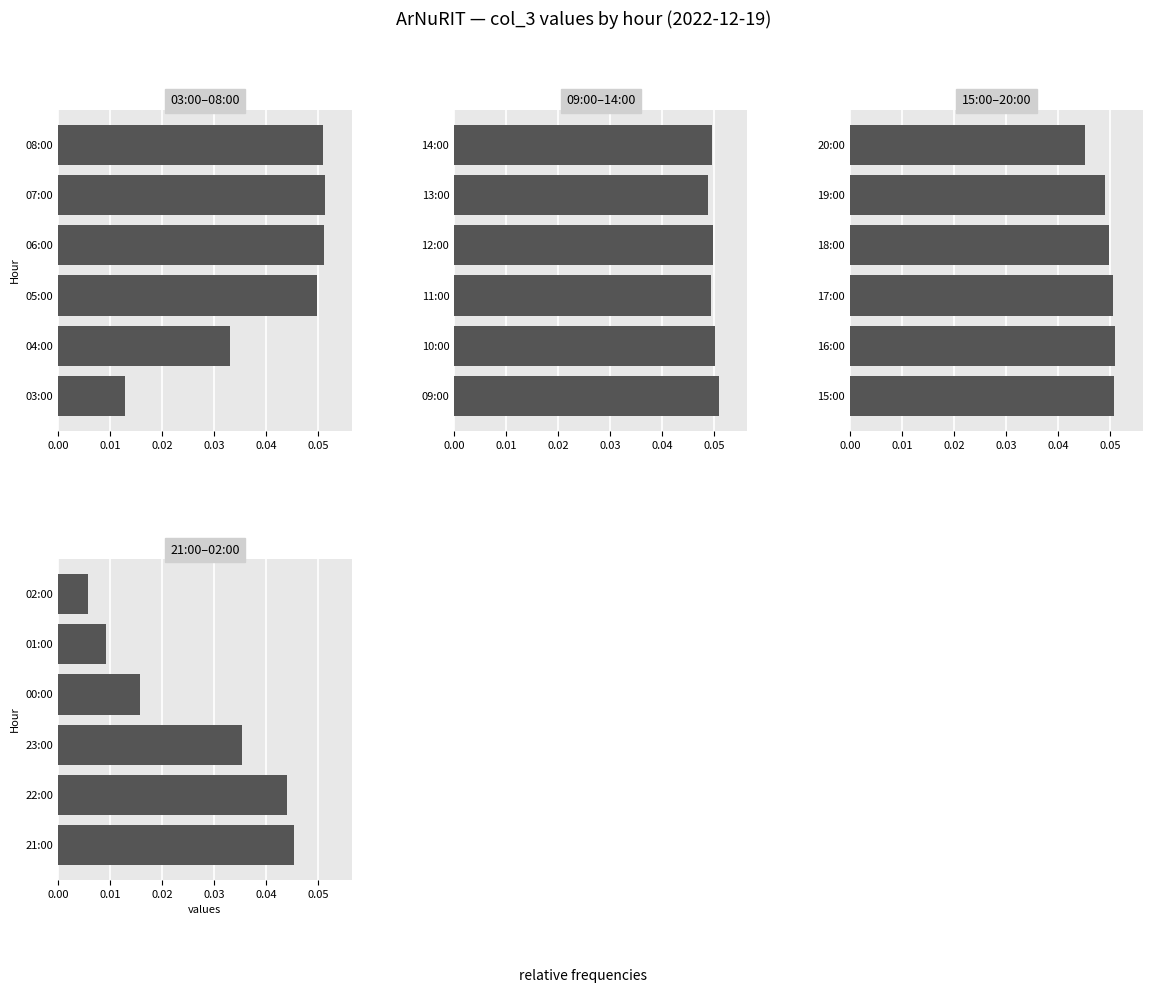

Which series has the largest total across all categories?

Hour group 2